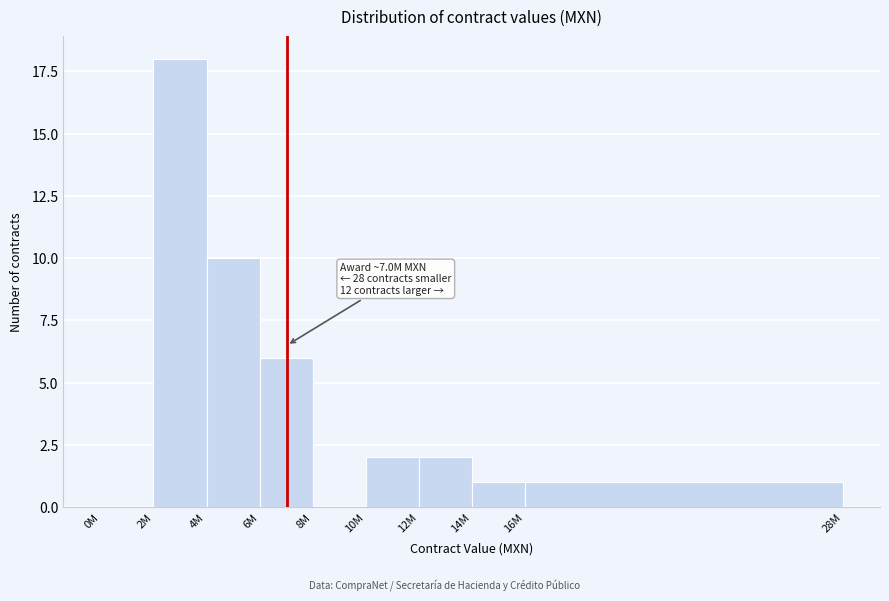

Reading right to left, list all the values displayed in this chart.

16M=1	14M=1	12M=2	10M=2	8M=0	6M=6	4M=10	2M=18	0M=0